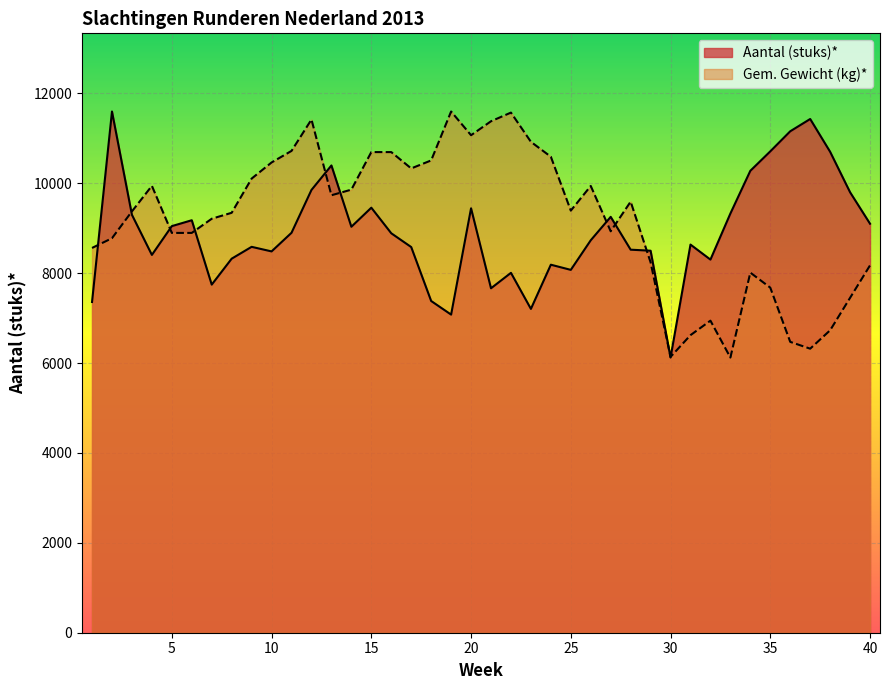

Which series ends up on top after the final intersection of Gem. Gewicht (kg)* and Aantal (stuks)*?

Aantal (stuks)*